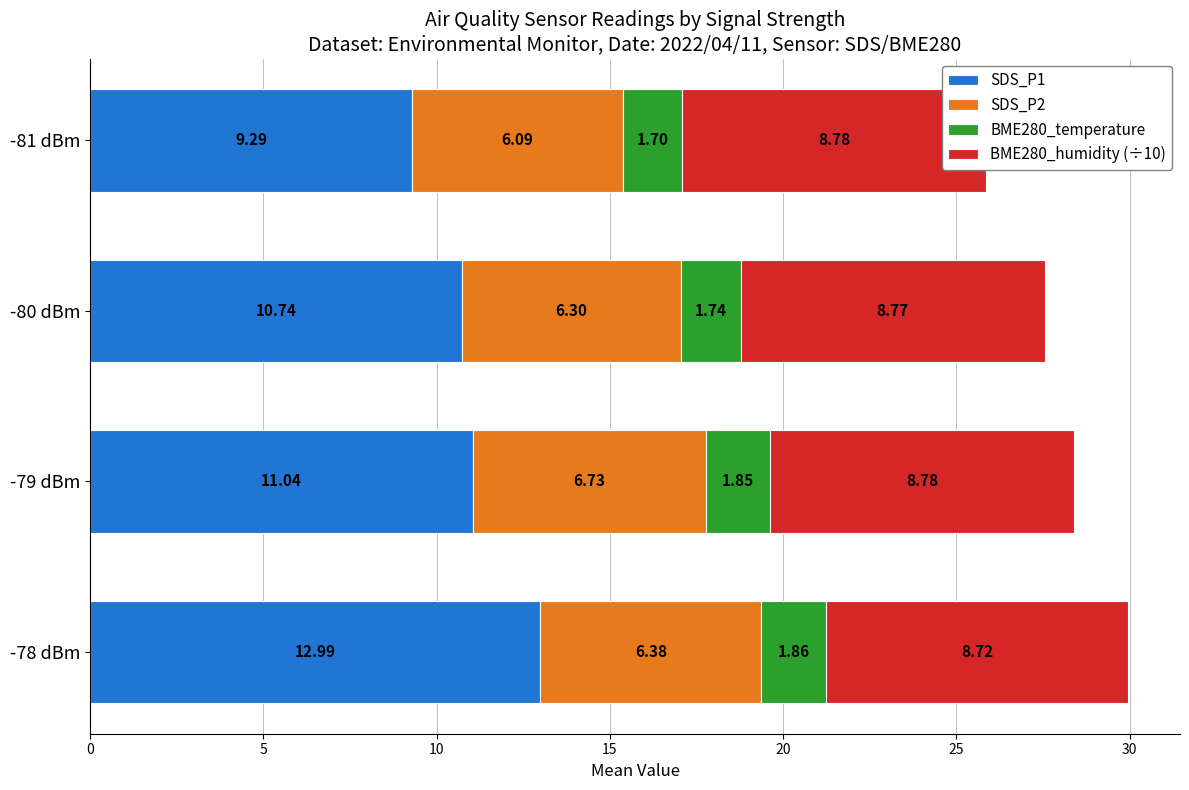

Which series changed the most between -79 dBm and -81 dBm?

SDS_P1